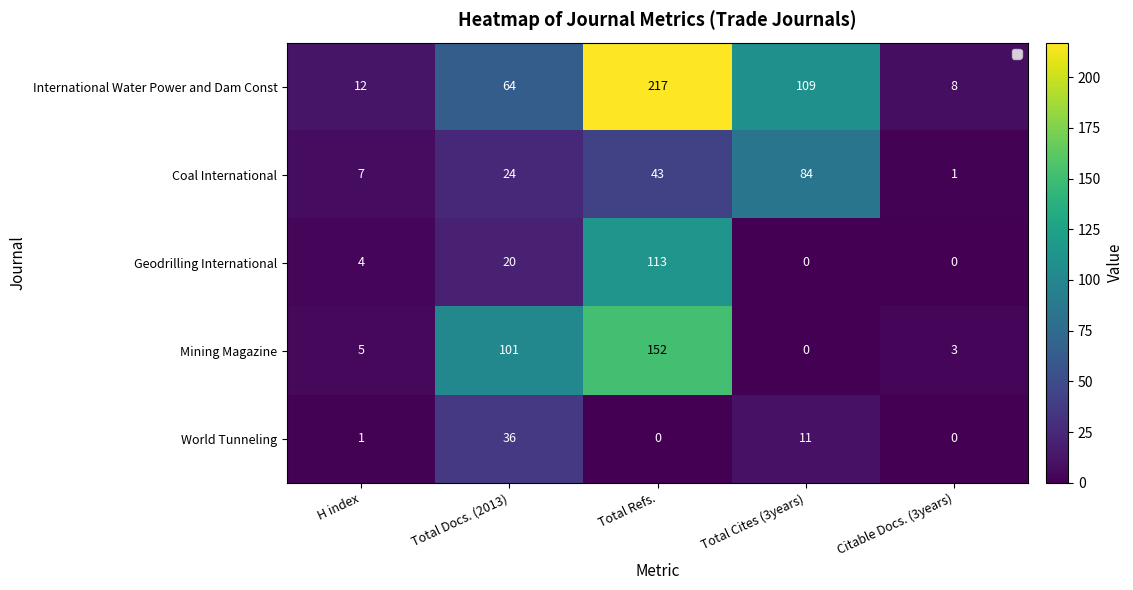

Rank the series at Total Docs. (2013) from highest to lowest value.

Mining Magazine, International Water Power and Dam Const, World Tunneling, Coal International, Geodrilling International